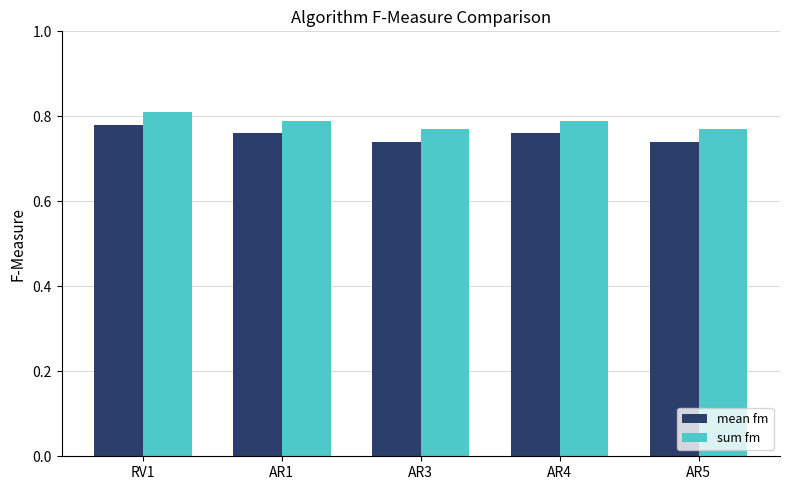

How many distinct data groups are displayed?

2